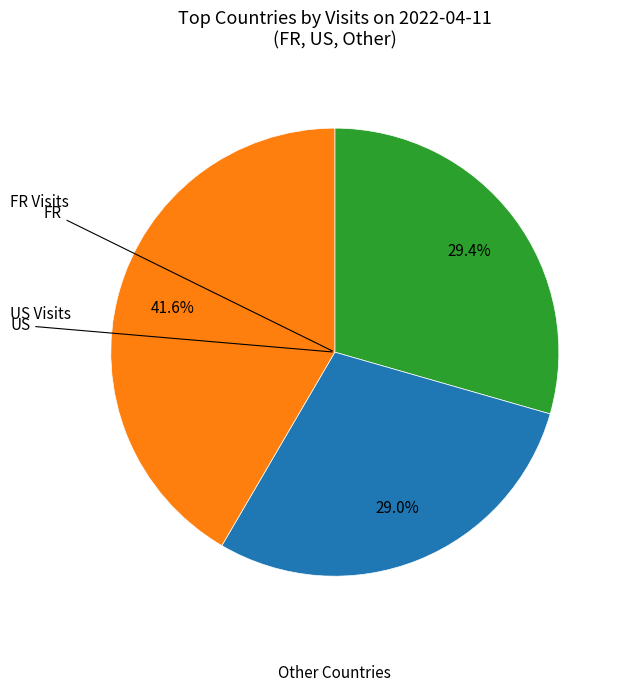

Is there a majority slice in this chart?

No